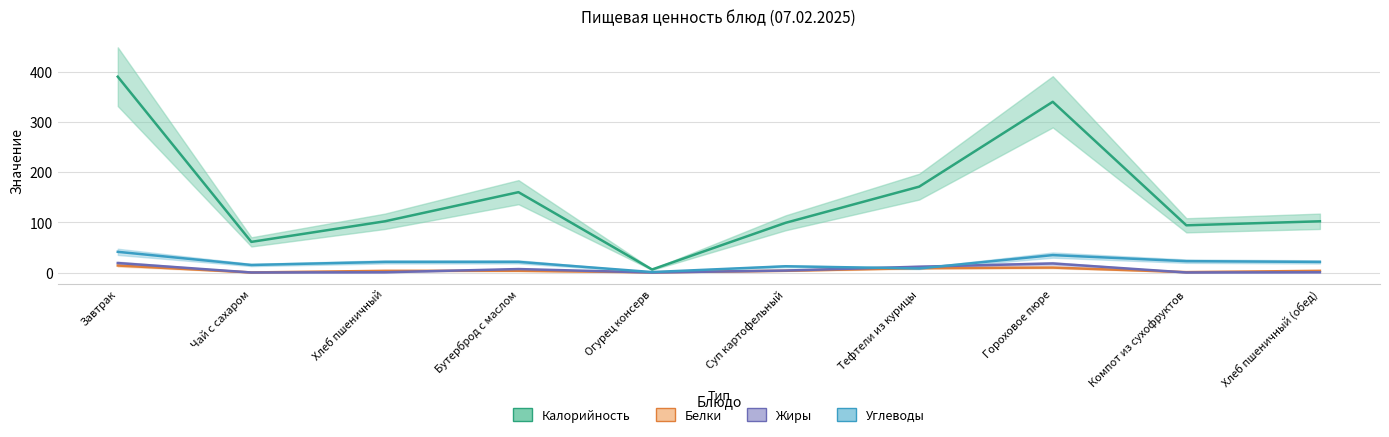

At how many categories does at least one series exceed 338?

2